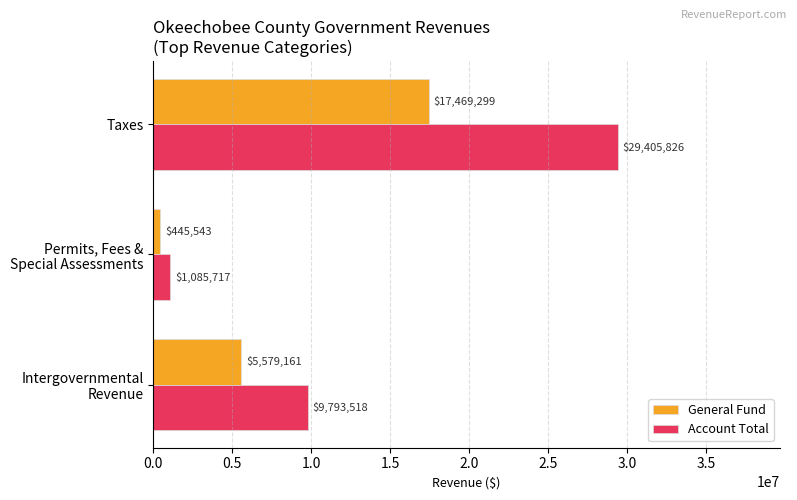

What is the smallest value displayed?

445543